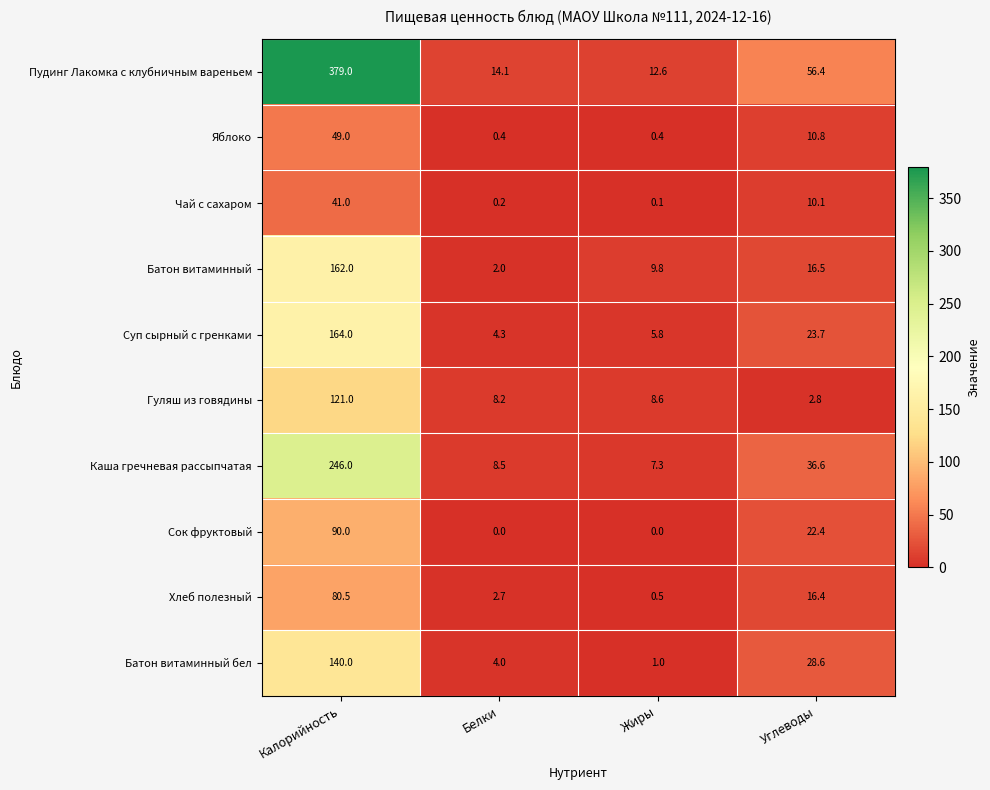

What is the difference between the Гуляш из говядины values at Калорийность and Жиры?

112.4